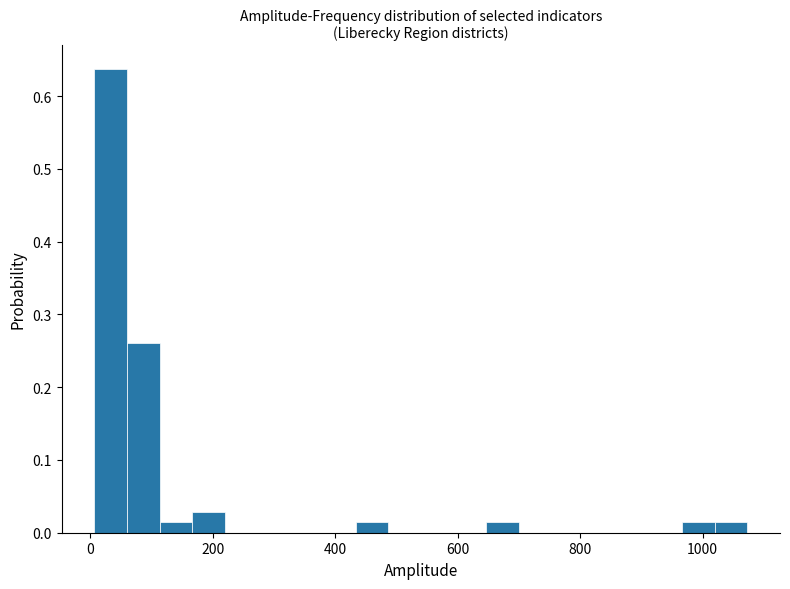

Read against the x-axis, roughly where is the centre of the tallest bar?

40